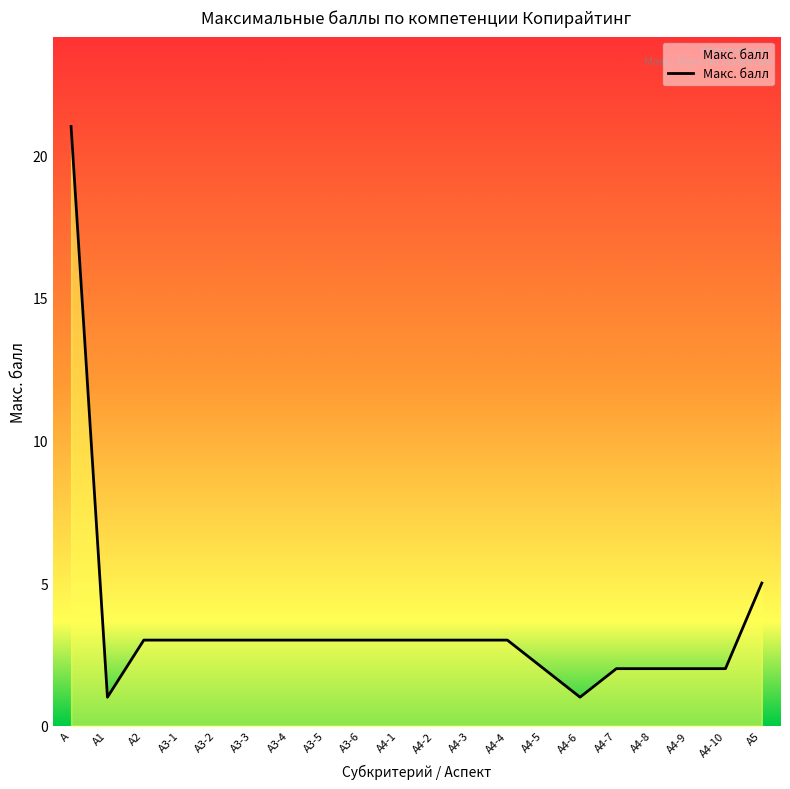

What is the ratio of the value at А4-3 to the value at А?

0.1